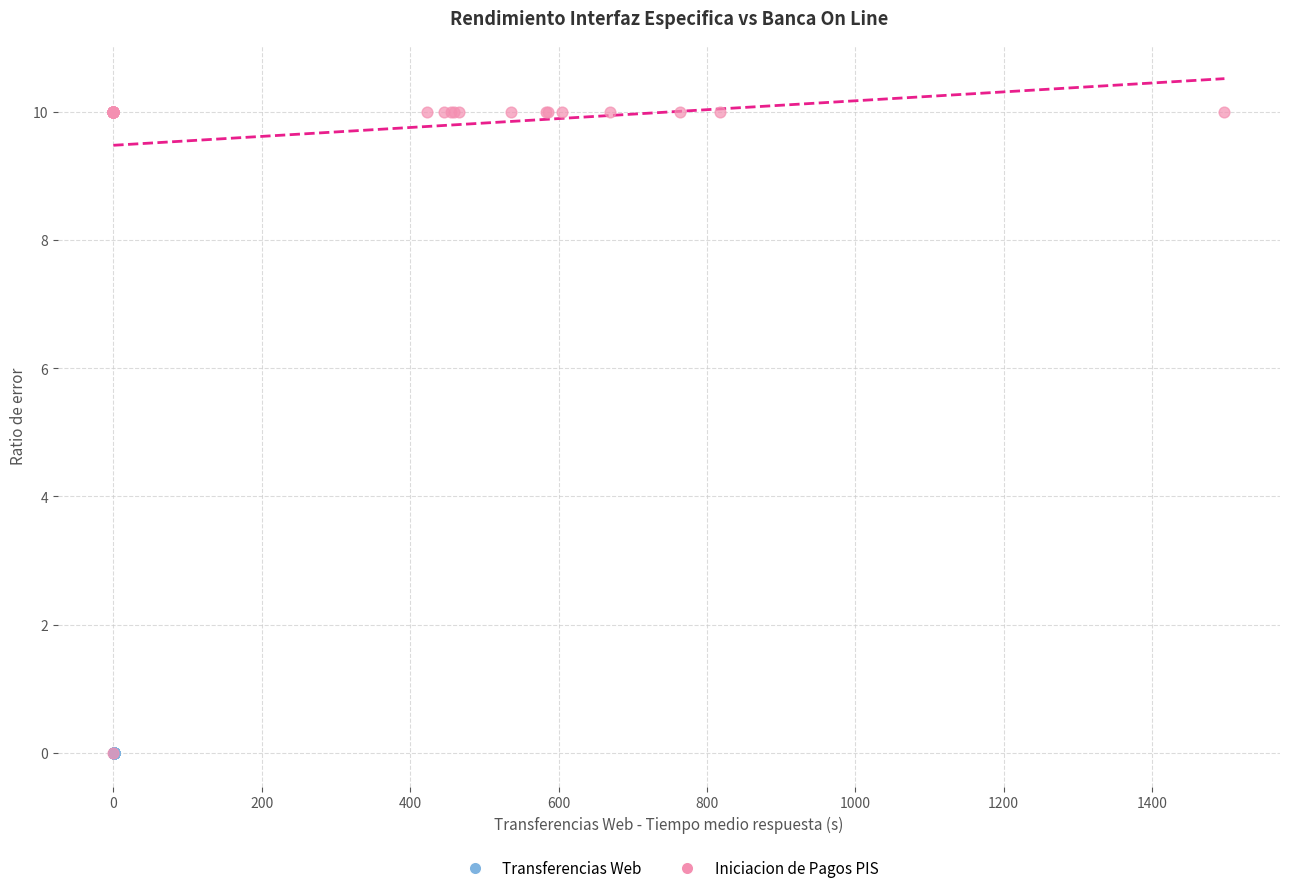

Which series reaches the maximum Y coordinate?

Iniciacion de Pagos PIS